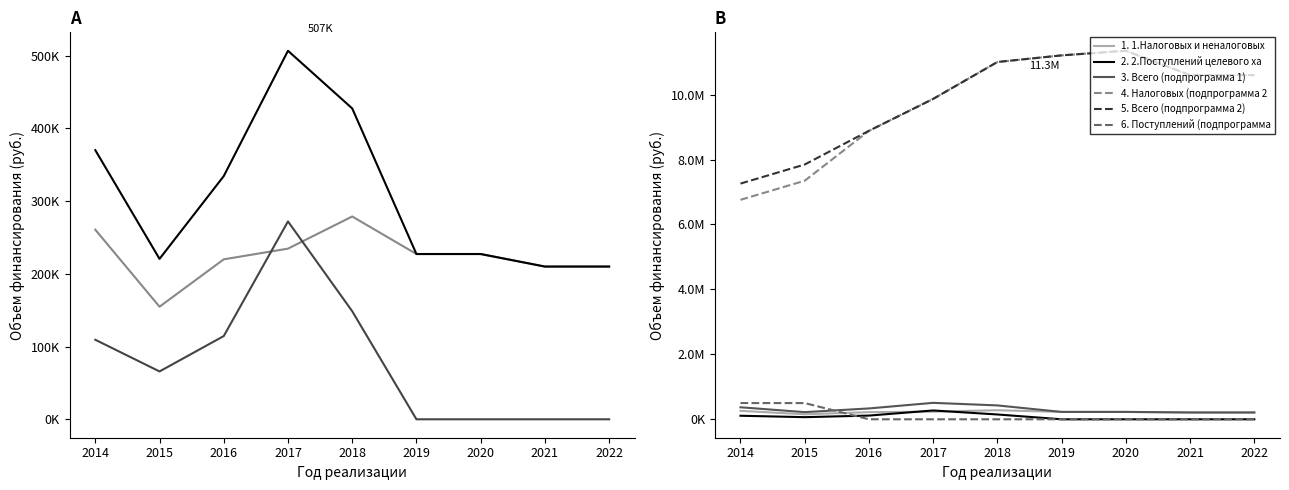

What is the value of the 1.Налоговых и неналоговых доходов point at the 6th from the left?

227238.4